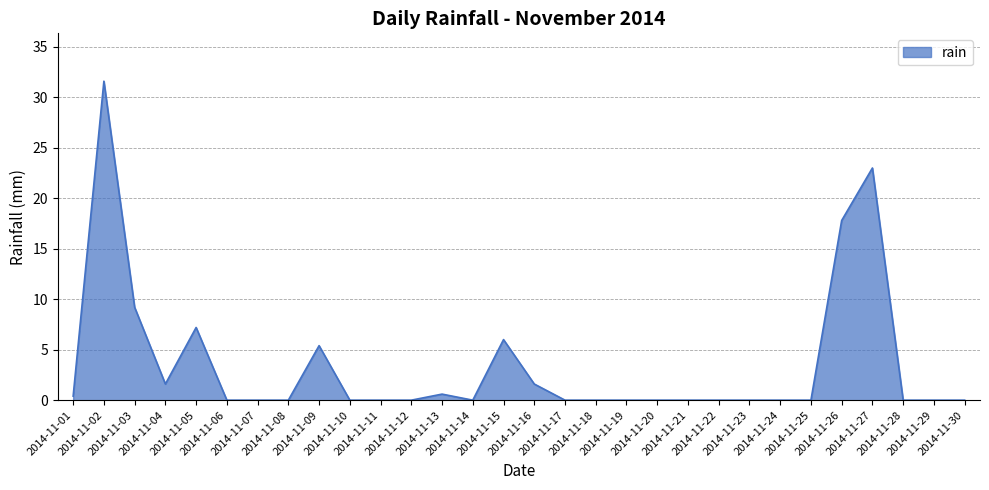

Which has a higher value, 2014-11-02 or 2014-11-11?

2014-11-02